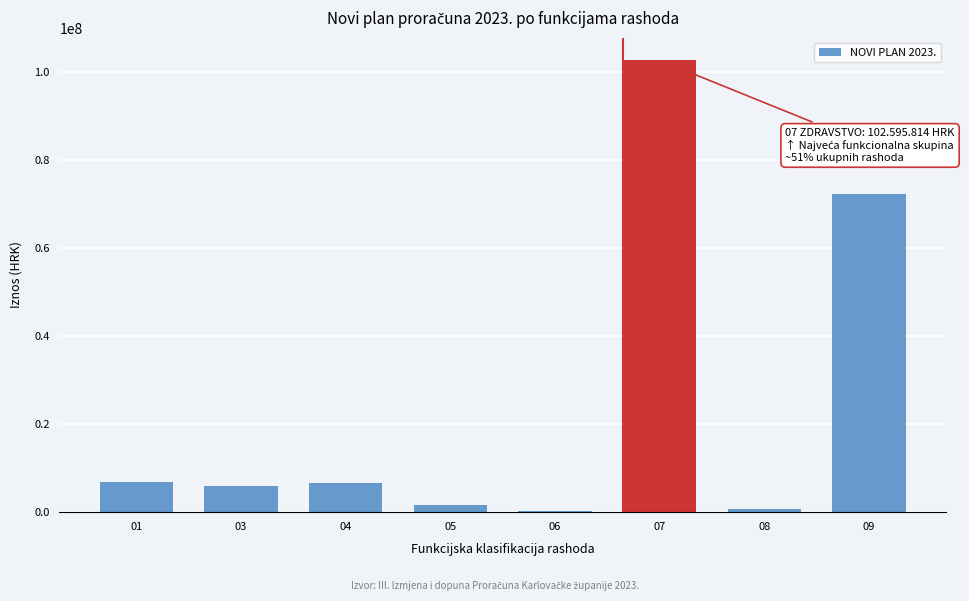

What is the maximum value shown in the chart?

102595814.5